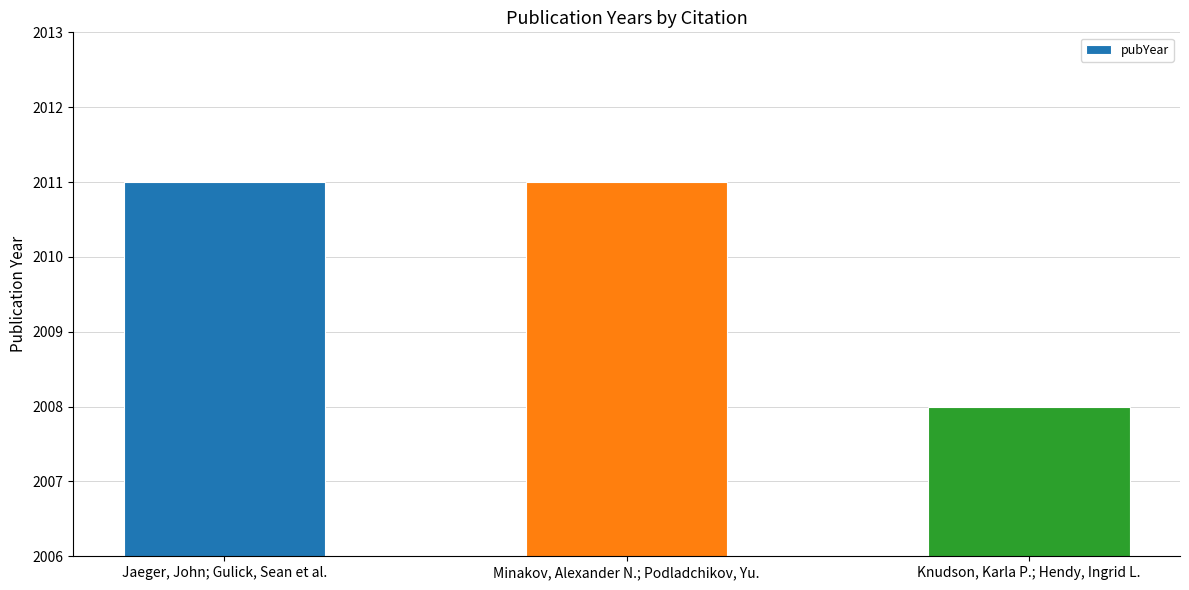

What is the change in value from Minakov, Alexander N.; Podladchikov, Yu. to Knudson, Karla P.; Hendy, Ingrid L.?

-3